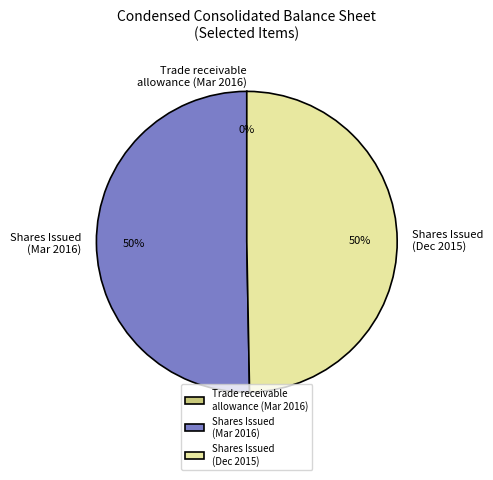

Is the sum of Shares Issued (Mar 2016) and Shares Issued (Dec 2015) greater than half?

Yes